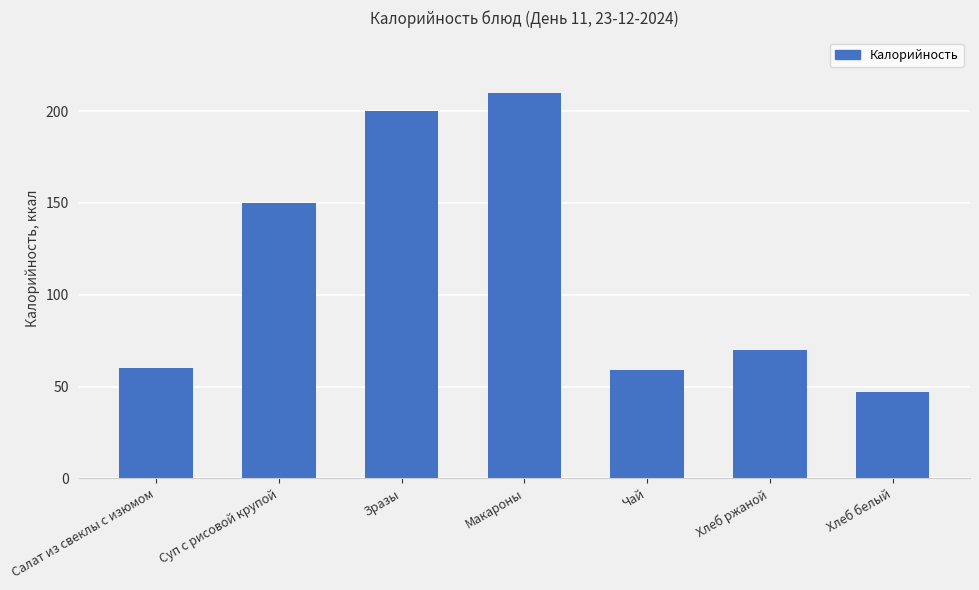

What is the change in value from Салат из свеклы с изюмом to Суп с рисовой крупой?

+90